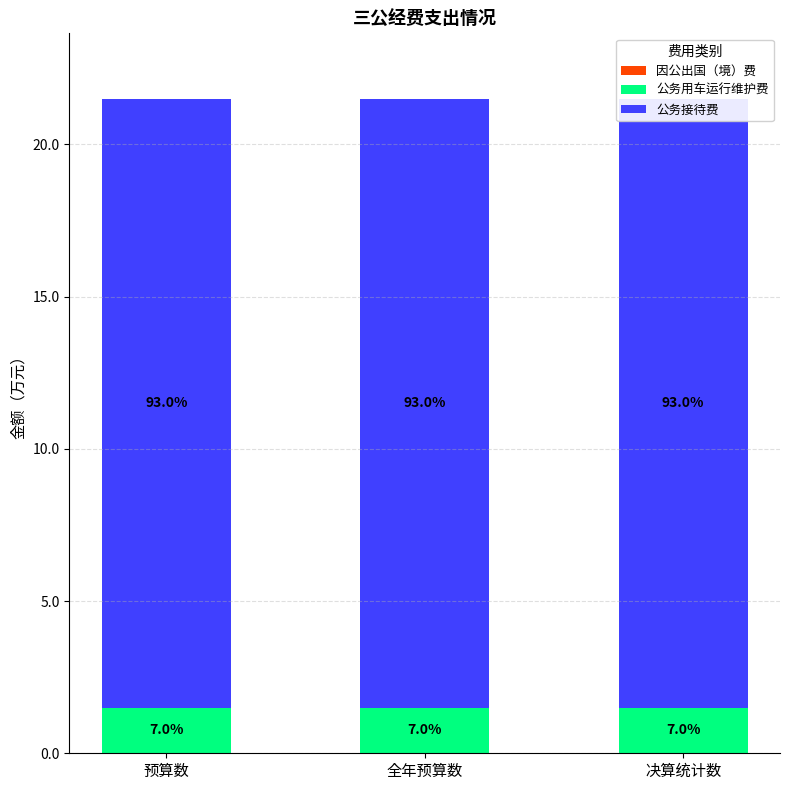

Reading left to right, what are all the values shown in this chart?

因公出国（境）费: 预算数=0.0	全年预算数=0.0	决算统计数=0.0
公务用车运行维护费: 预算数=1.5	全年预算数=1.5	决算统计数=1.5
公务接待费: 预算数=20.0	全年预算数=20.0	决算统计数=20.0